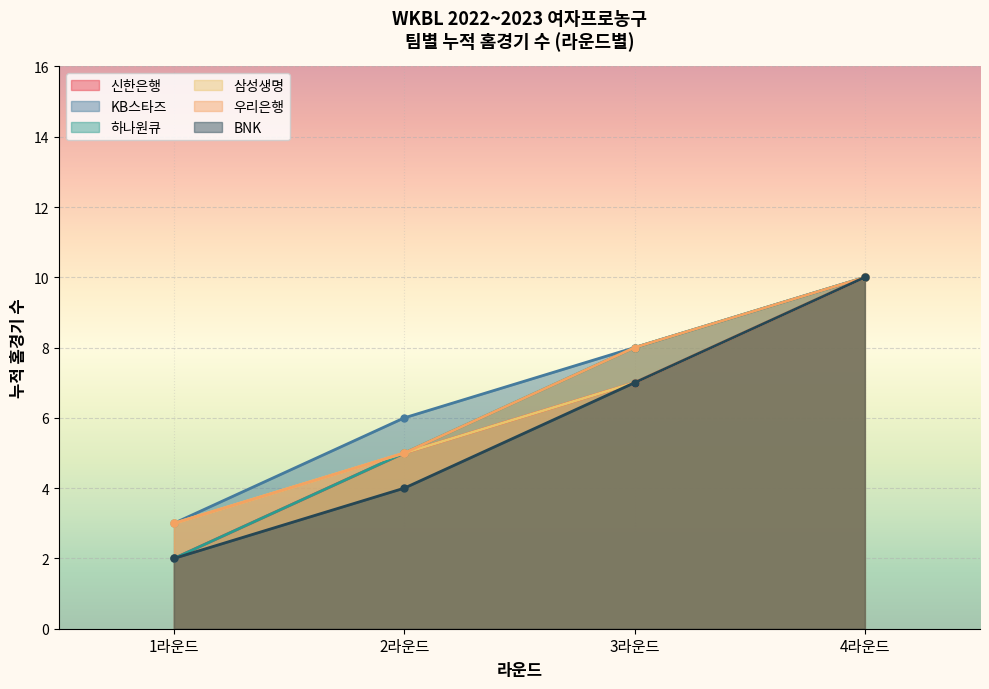

Is the value of BNK at 2라운드 greater than the value of 신한은행 at 4라운드?

No